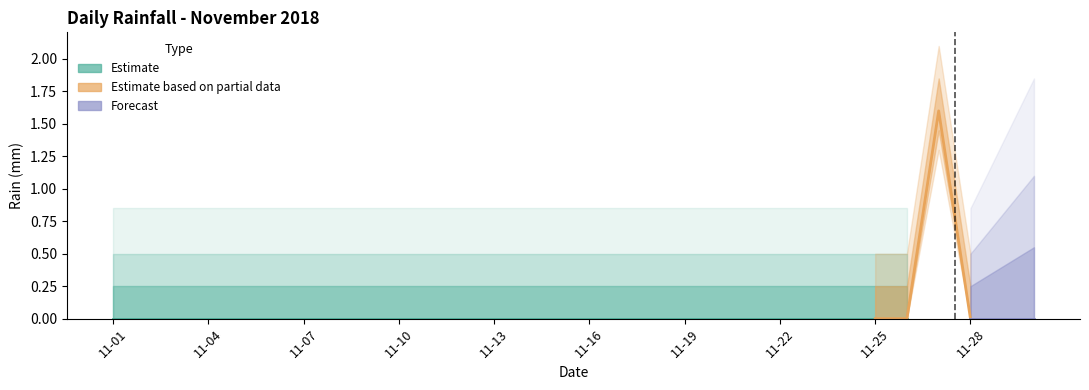

Reading right to left, list all the values displayed in this chart.

2018-11-30=0.0	2018-11-29=0.0	2018-11-28=0.0	2018-11-27=1.6	2018-11-26=0.0	2018-11-25=0.0	2018-11-24=0.0	2018-11-23=0.0	2018-11-22=0.0	2018-11-21=0.0	2018-11-20=0.0	2018-11-19=0.0	2018-11-18=0.0	2018-11-17=0.0	2018-11-16=0.0	2018-11-15=0.0	2018-11-14=0.0	2018-11-13=0.0	2018-11-12=0.0	2018-11-11=0.0	2018-11-10=0.0	2018-11-09=0.0	2018-11-08=0.0	2018-11-07=0.0	2018-11-06=0.0	2018-11-05=0.0	2018-11-04=0.0	2018-11-03=0.0	2018-11-02=0.0	2018-11-01=0.0